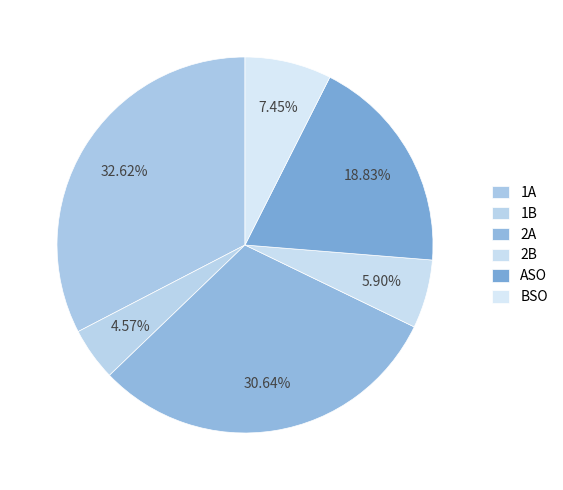

How many segments does this pie chart have?

6